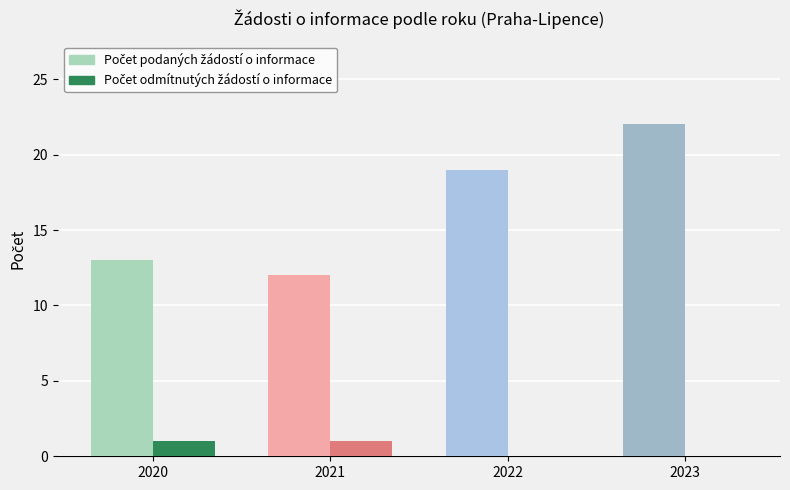

What is the total value across all series at 2022?

19